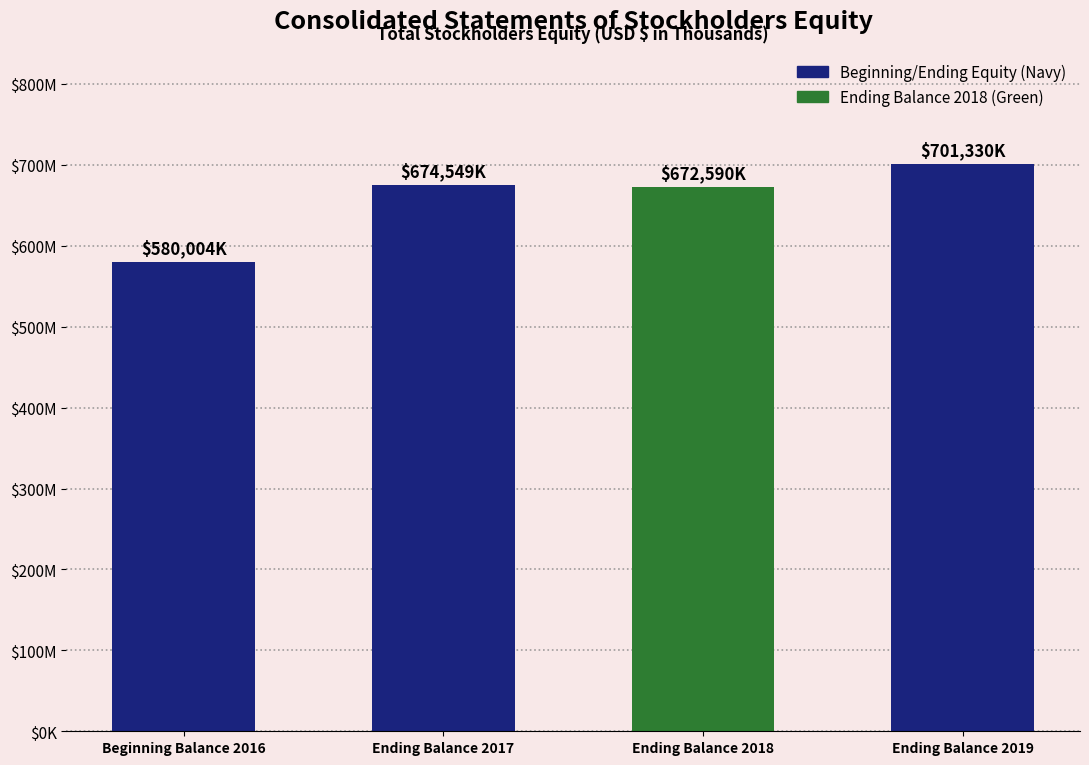

Does the chart contain any negative values?

No